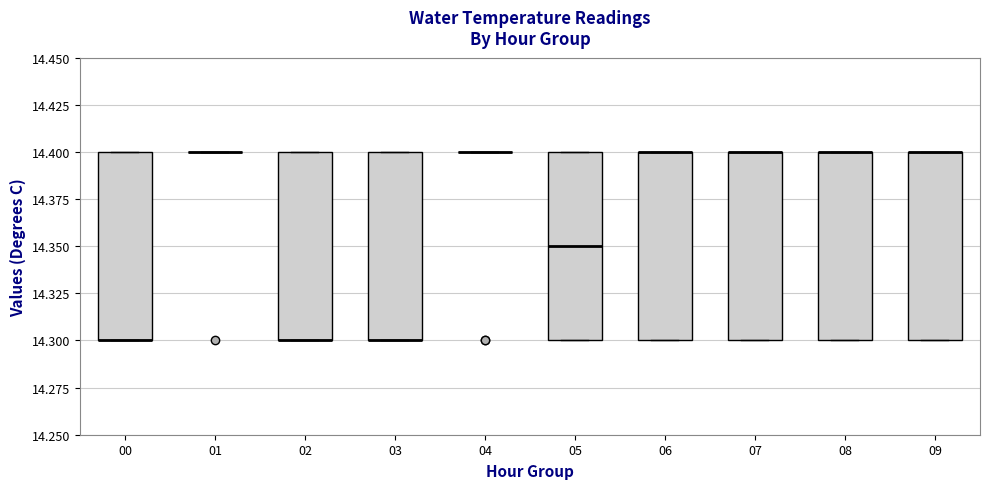

Reading left to right, transcribe this box plot: for each box, give where its median line is, the range the box spans, and where its two whiskers end, as read against the y-axis. The values are not printed on the chart, so give them approximately, as read against the axis.

00: median 14.30 (drawn on the box's lower edge), box 14.30 to 14.40, whiskers 14.30 to 14.40
01: box collapsed to a line at 14.40, whiskers 14.40 to 14.40
02: median 14.30 (drawn on the box's lower edge), box 14.30 to 14.40, whiskers 14.30 to 14.40
03: median 14.30 (drawn on the box's lower edge), box 14.30 to 14.40, whiskers 14.30 to 14.40
04: box collapsed to a line at 14.40, whiskers 14.40 to 14.40
05: median 14.35, box 14.30 to 14.40, whiskers 14.30 to 14.40
06: median 14.40 (drawn on the box's upper edge), box 14.30 to 14.40, whiskers 14.30 to 14.40
07: median 14.40 (drawn on the box's upper edge), box 14.30 to 14.40, whiskers 14.30 to 14.40
08: median 14.40 (drawn on the box's upper edge), box 14.30 to 14.40, whiskers 14.30 to 14.40
09: median 14.40 (drawn on the box's upper edge), box 14.30 to 14.40, whiskers 14.30 to 14.40